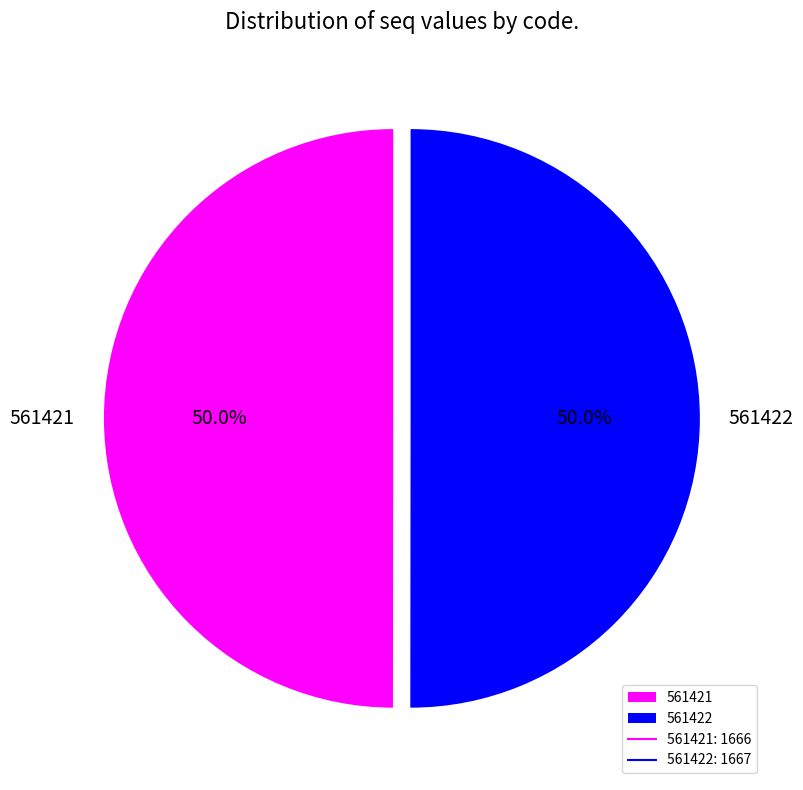

True or false: 561422 accounts for 50% of the total.

True